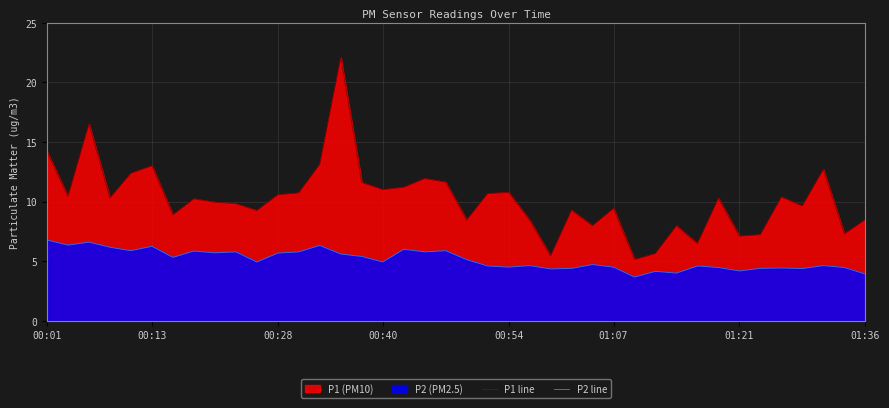

What is the spread (max minus min) of values at 21?

6.1